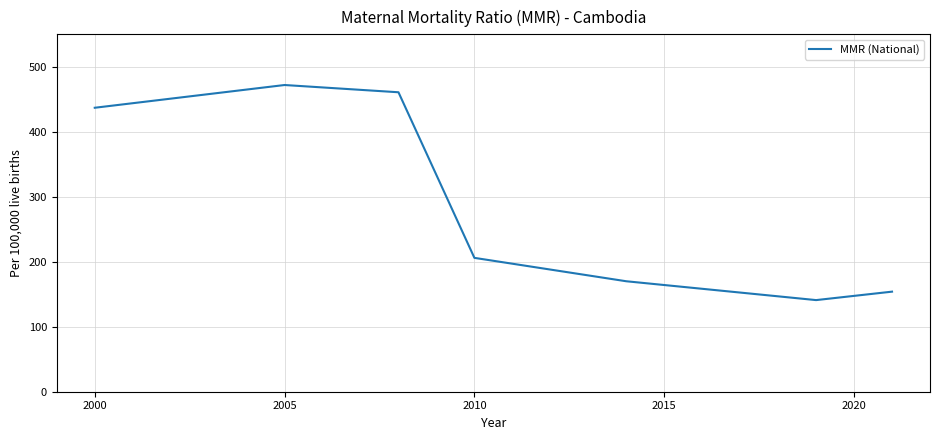

How many values are below 206?

3